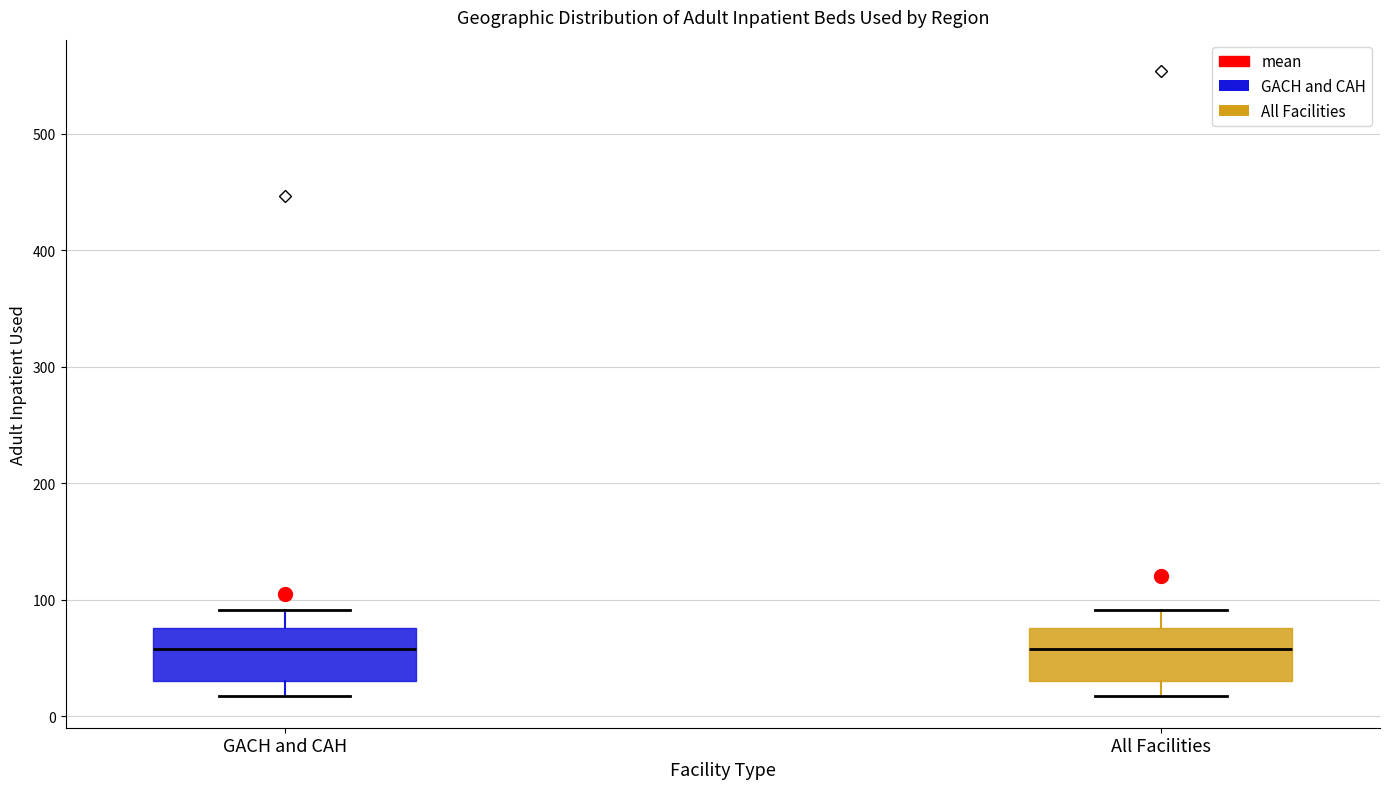

Where does the median line of the box for GACH and CAH sit on the y-axis? The values are not printed on the chart, so give them approximately, as read against the axis.

60